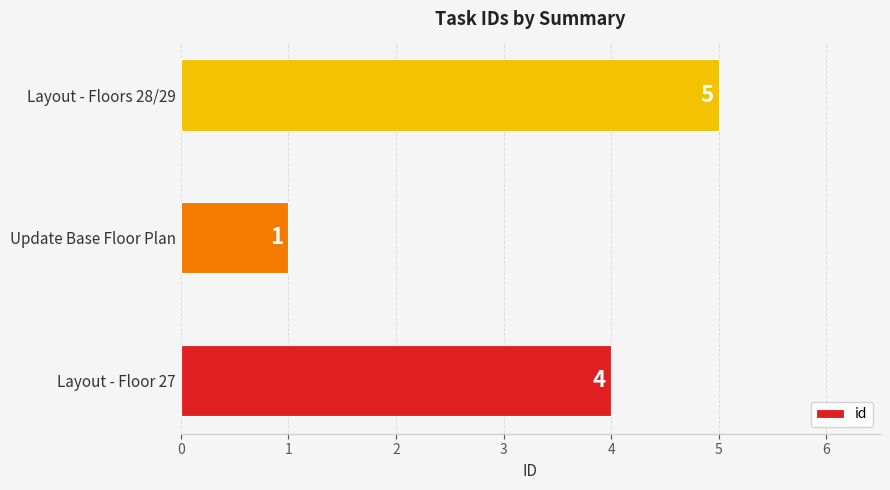

Count the values in the range 1 to 5.

3